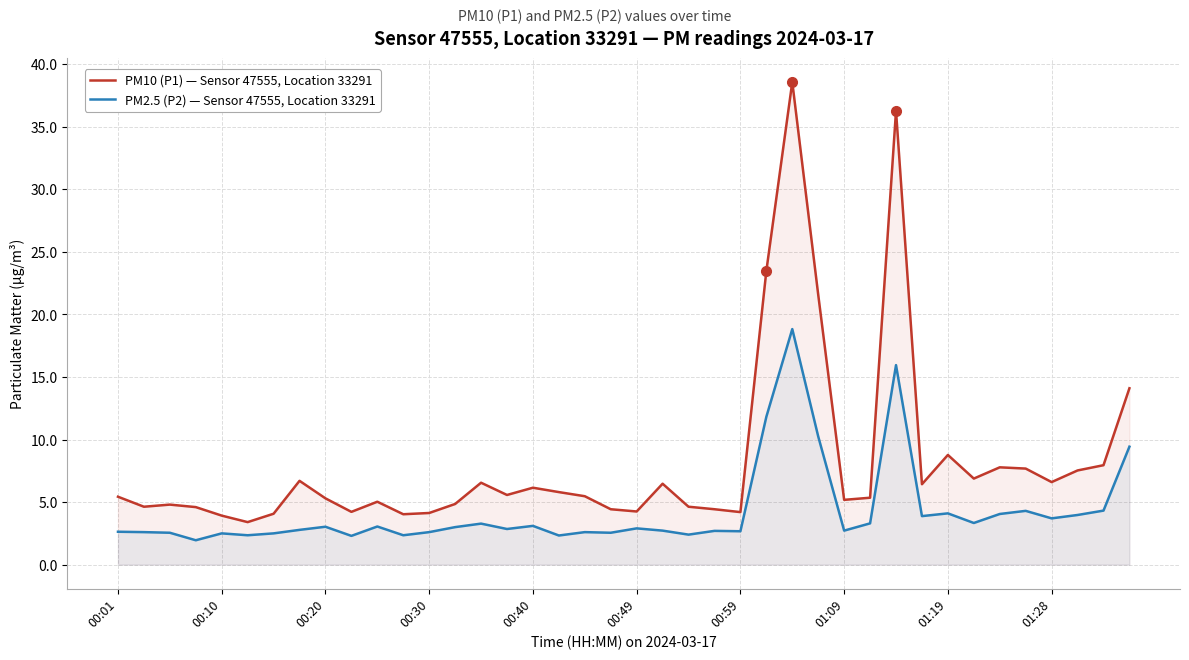

Is it true that PM10 (P1) — Sensor 47555, Location 33291 equals 6.4 at 22?

False